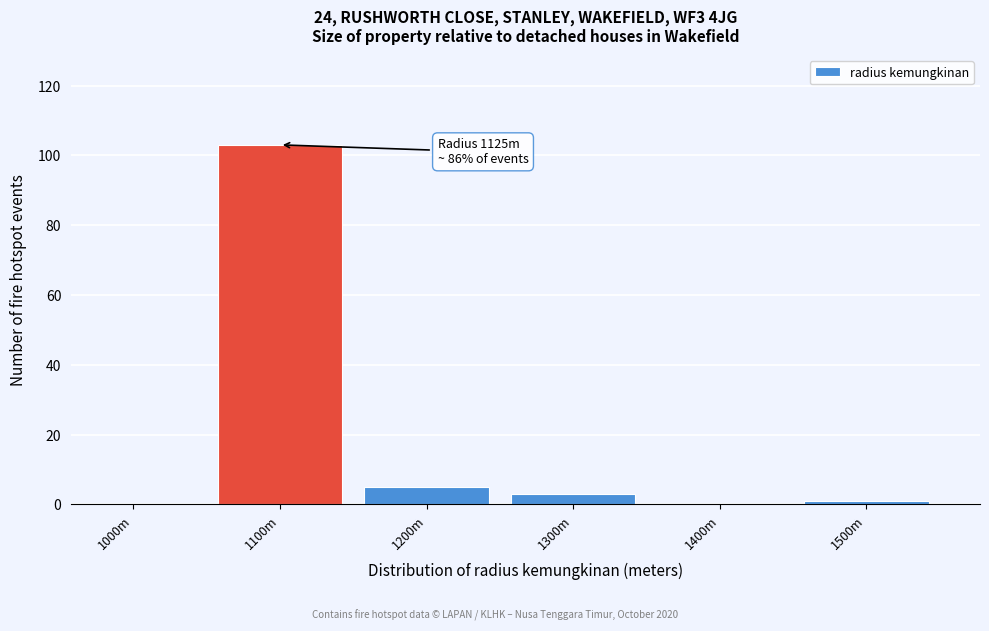

Reading left to right, extract all data points from this chart.

1000m=0	1100m=103	1200m=5	1300m=3	1400m=0	1500m=1